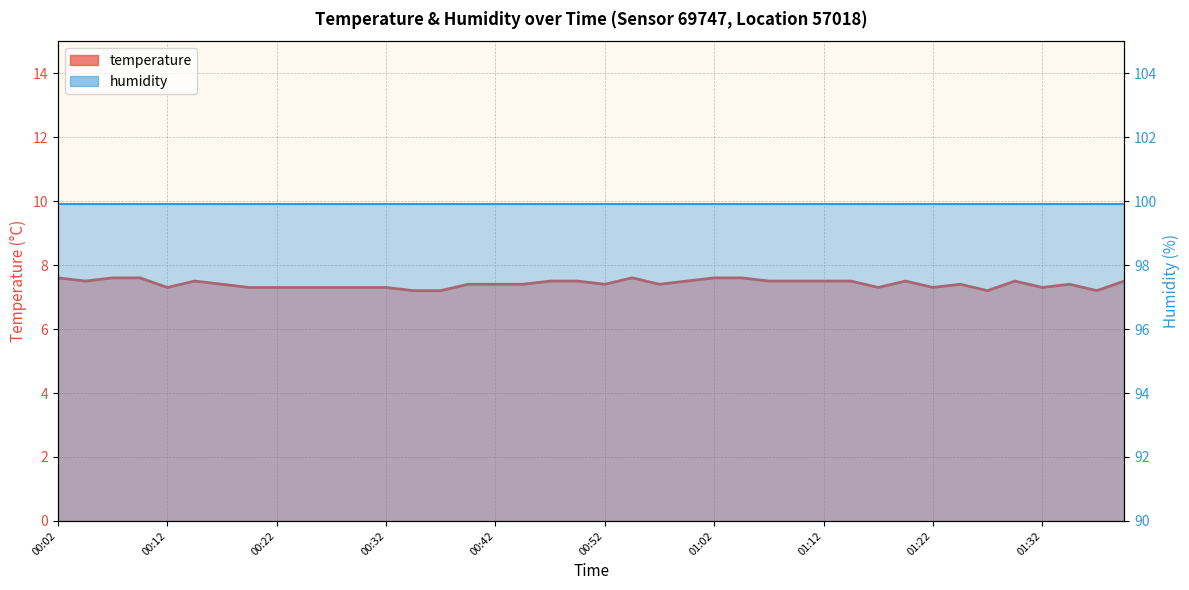

What is the change in value from 00:02 to 00:17?

-0.2